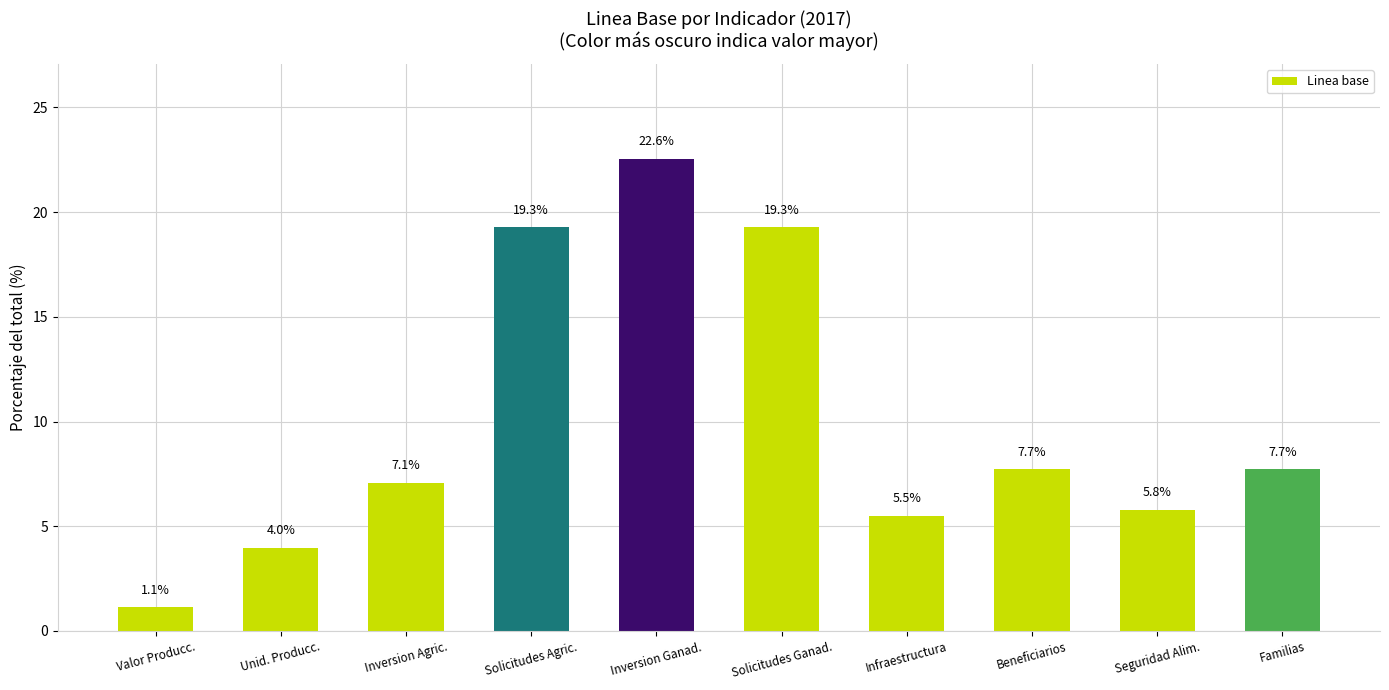

What is the difference between the maximum and second lowest values?

18.6